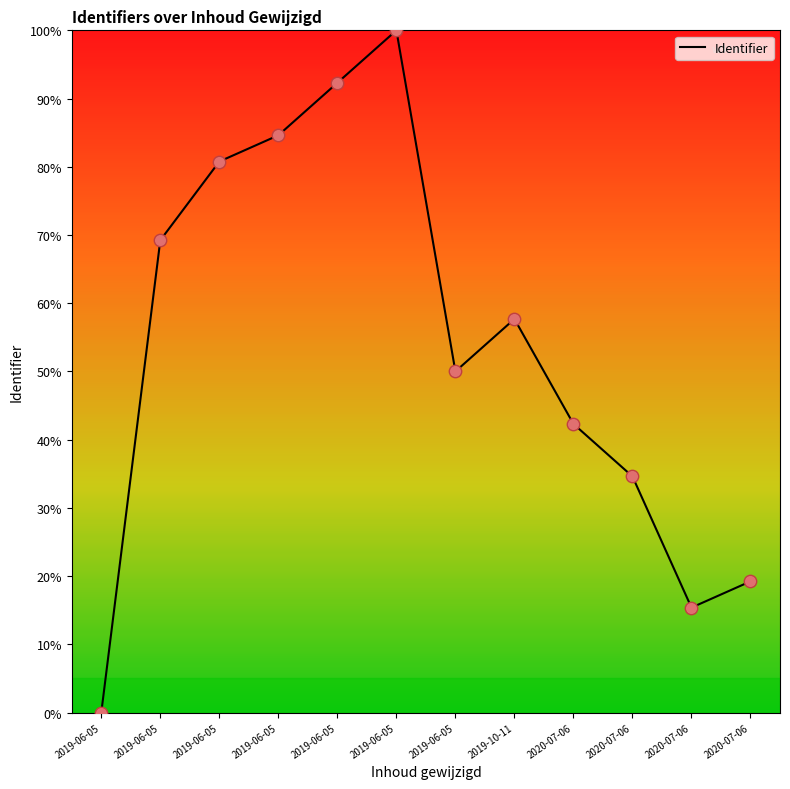

Approximately how many times larger is the value at 2020-07-06 compared to 2019-06-05?

0.5